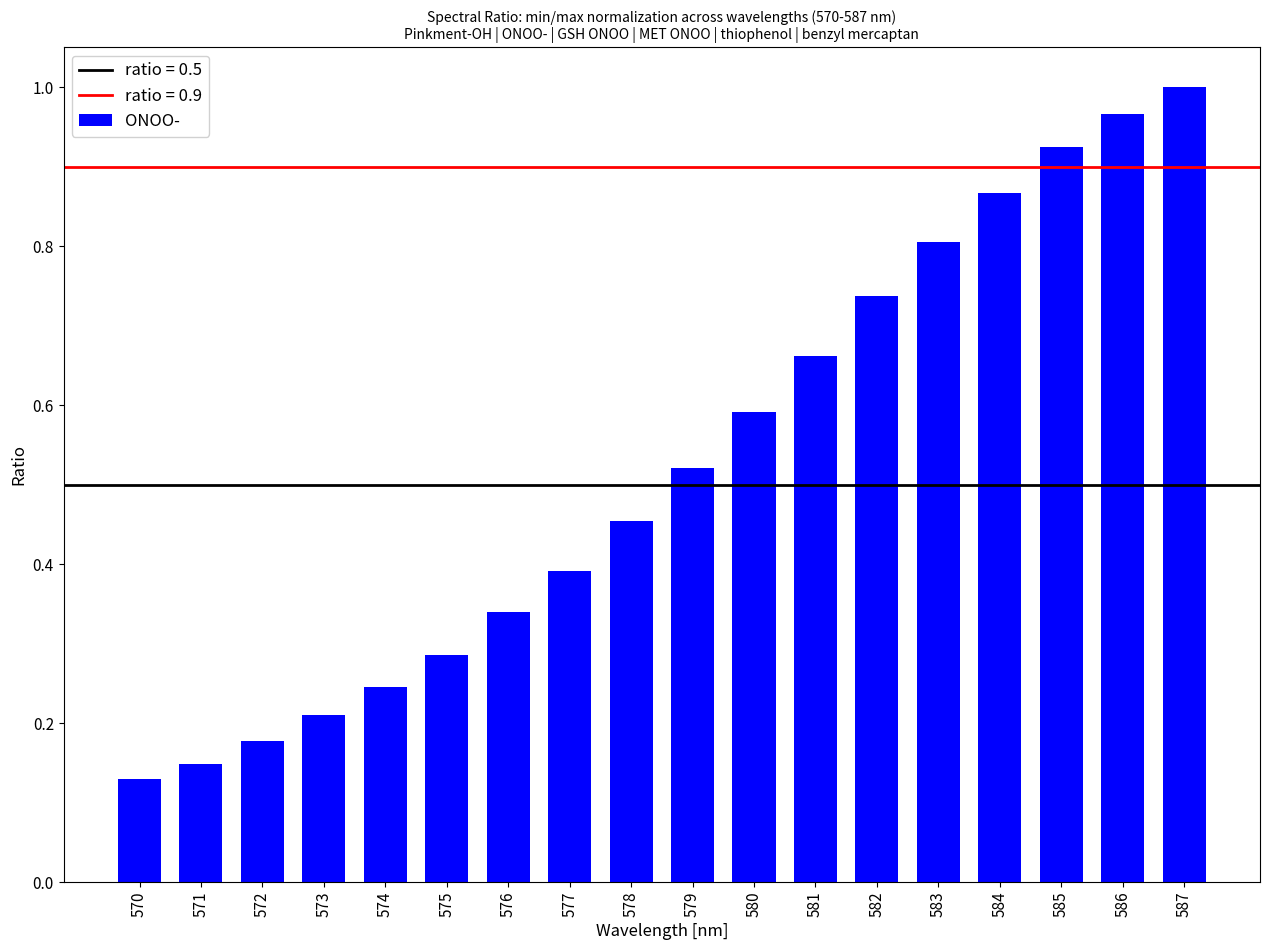

List the labels in order of value, largest first.

587, 586, 585, 584, 583, 582, 581, 580, 579, 578, 577, 576, 575, 574, 573, 572, 571, 570